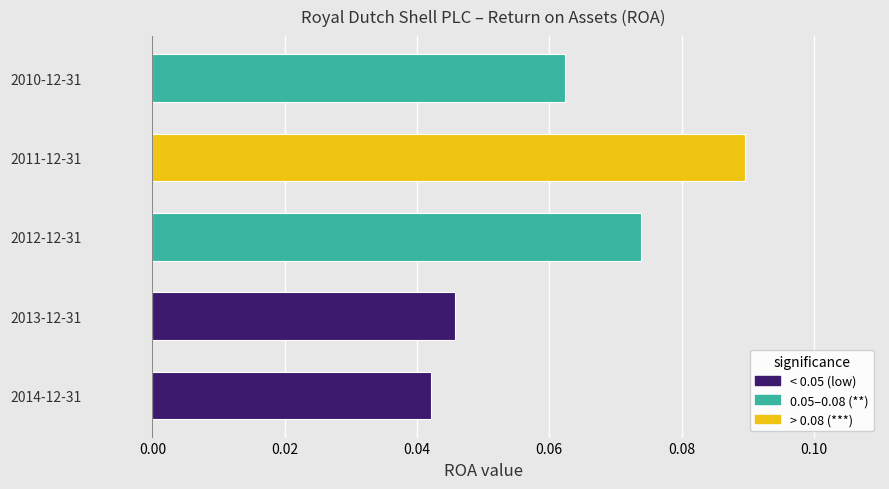

Which label corresponds to the largest value in the chart?

2011-12-31